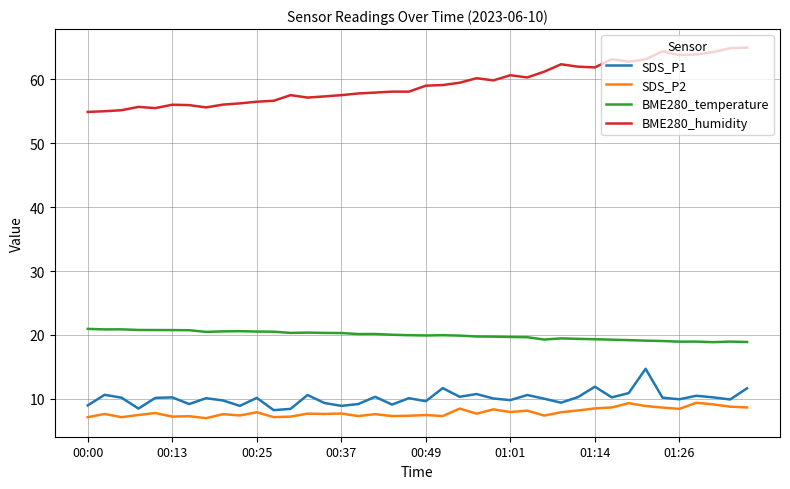

Which series has the widest spread of values?

BME280_humidity